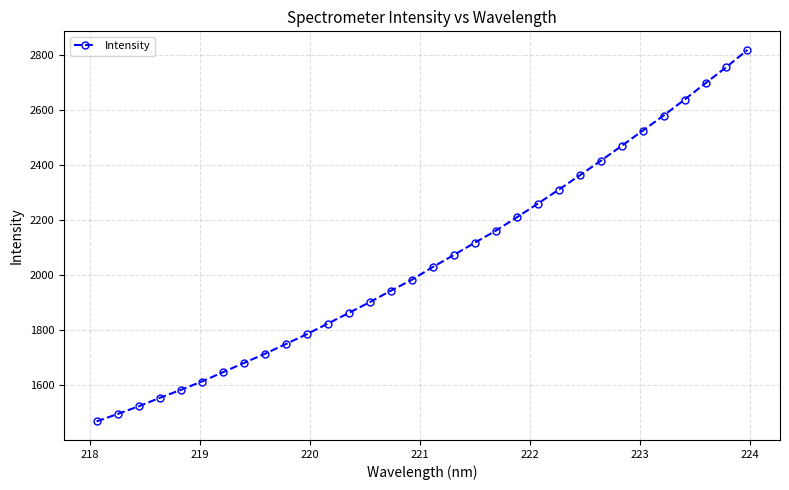

What is the minimum value shown in the chart?

1468.1